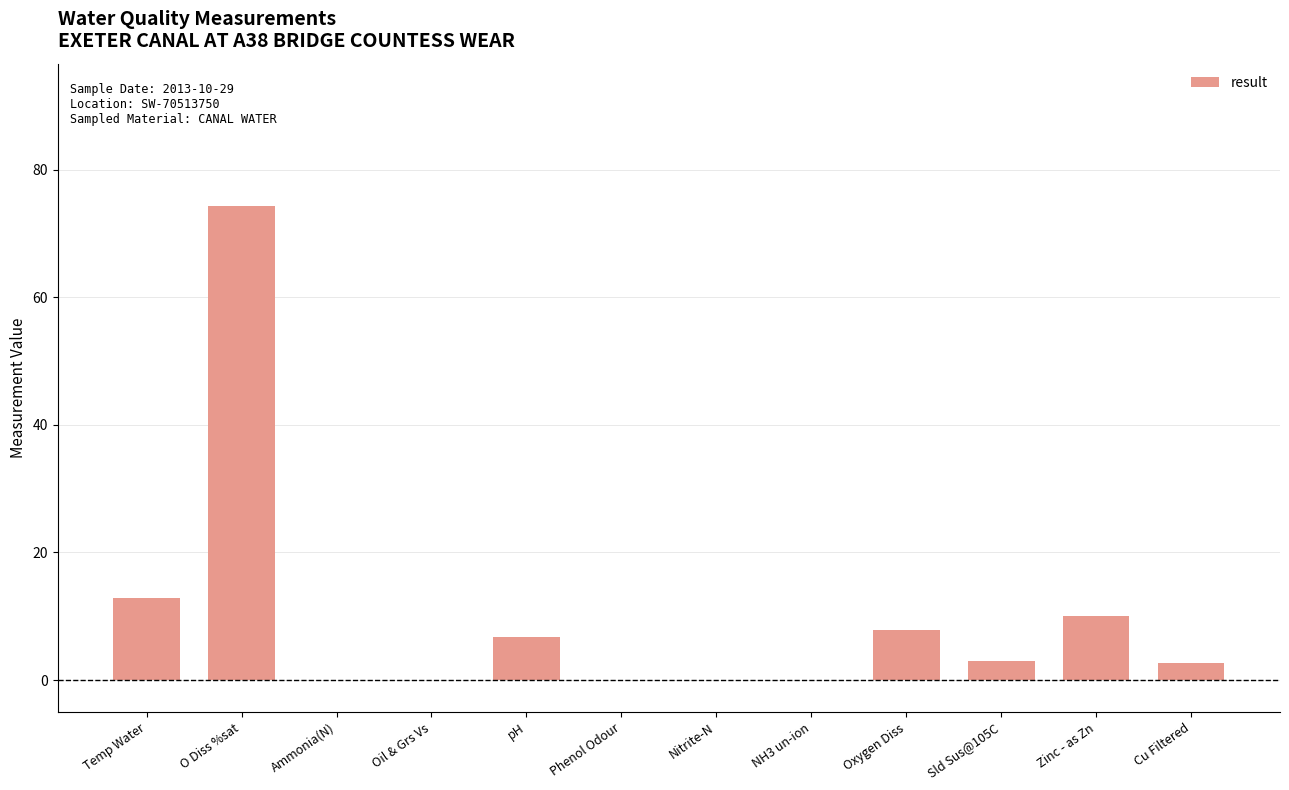

What is the average value?

9.8